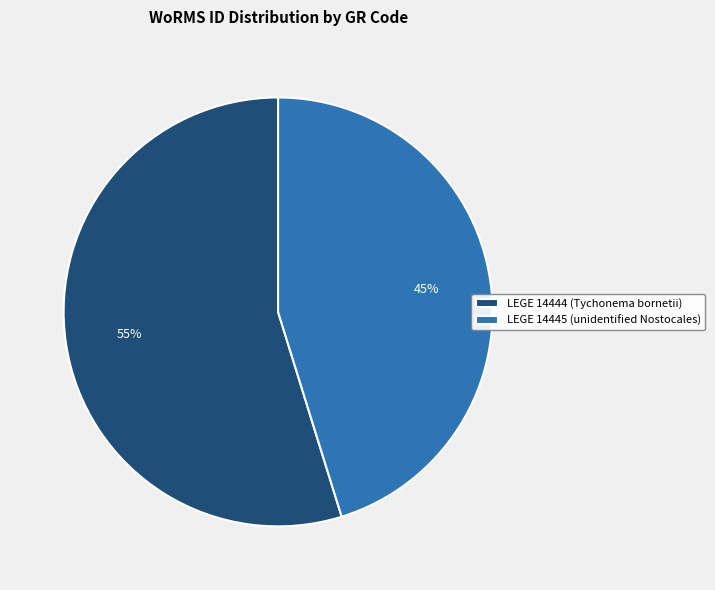

Is it true that LEGE 14445 (unidentified Nostocales) is 51% of the pie?

False